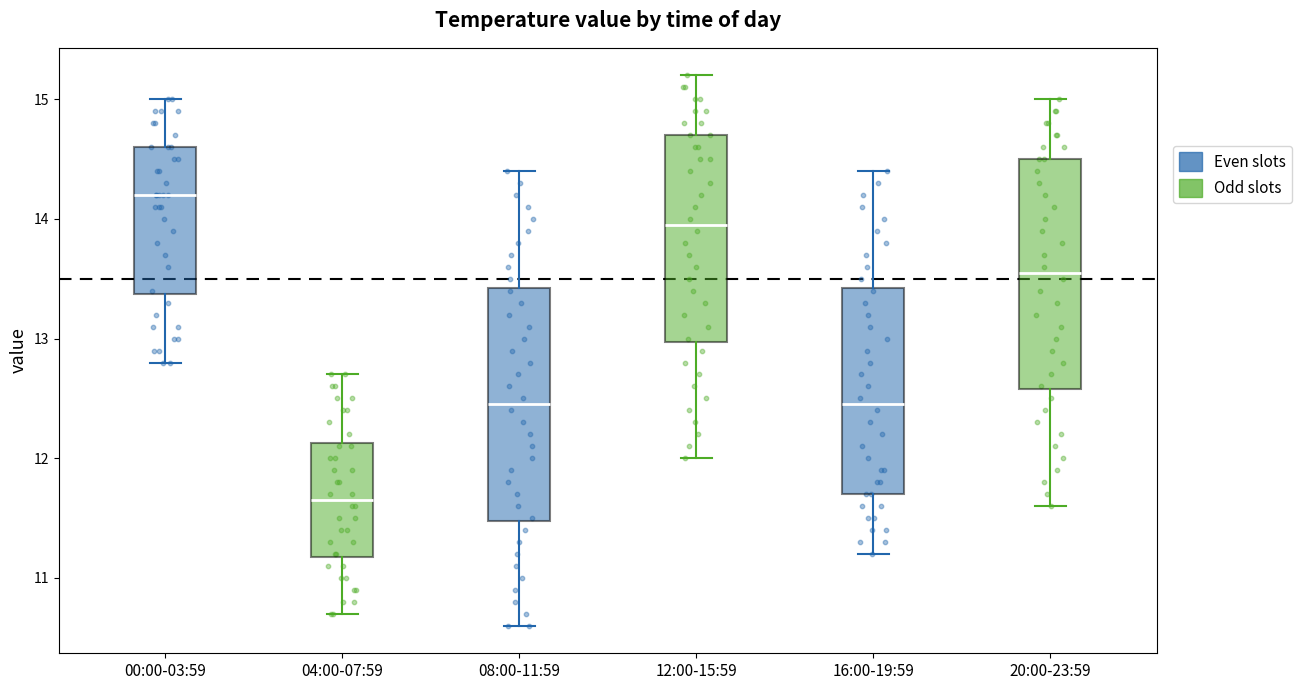

Where does the median line of the box for 00:00-03:59 sit on the y-axis? The values are not printed on the chart, so give them approximately, as read against the axis.

14.2